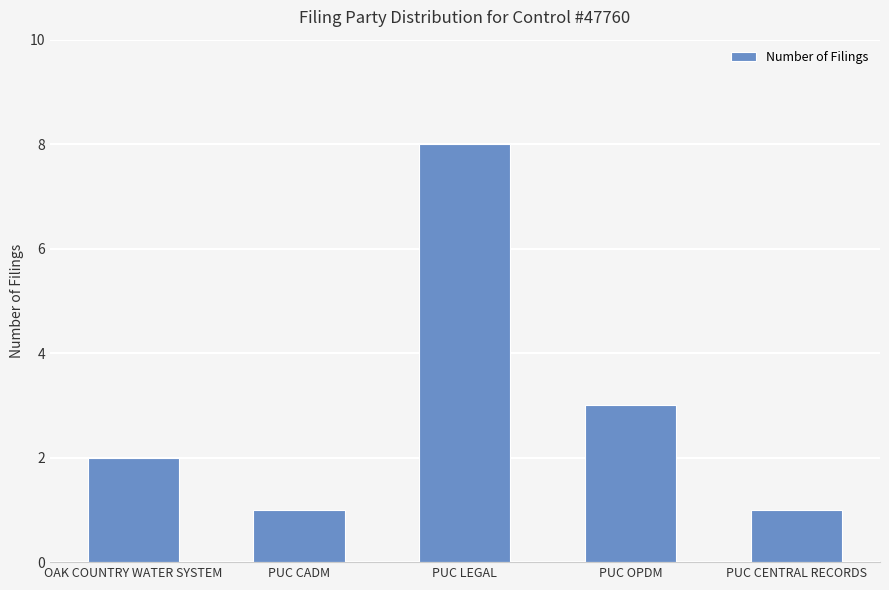

What is the label of the 2nd bar from the left?

PUC CADM